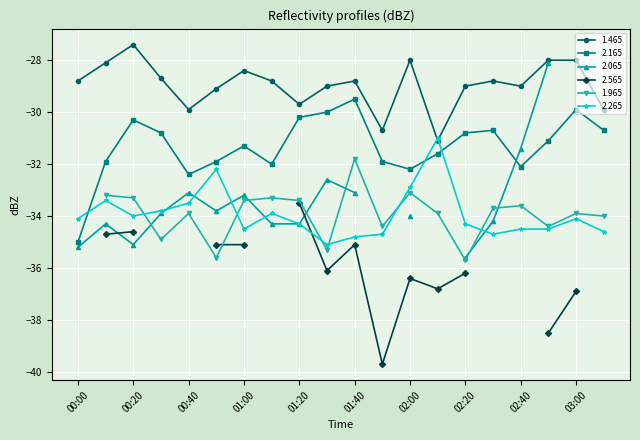

Rank the categories by 2.165 value from lowest to highest.

00:00, 00:40, 02:00, 02:40, 01:10, 00:10, 00:50, 01:50, 02:10, 01:00, 02:50, 00:30, 02:20, 02:30, 03:10, 00:20, 01:20, 01:30, 03:00, 01:40